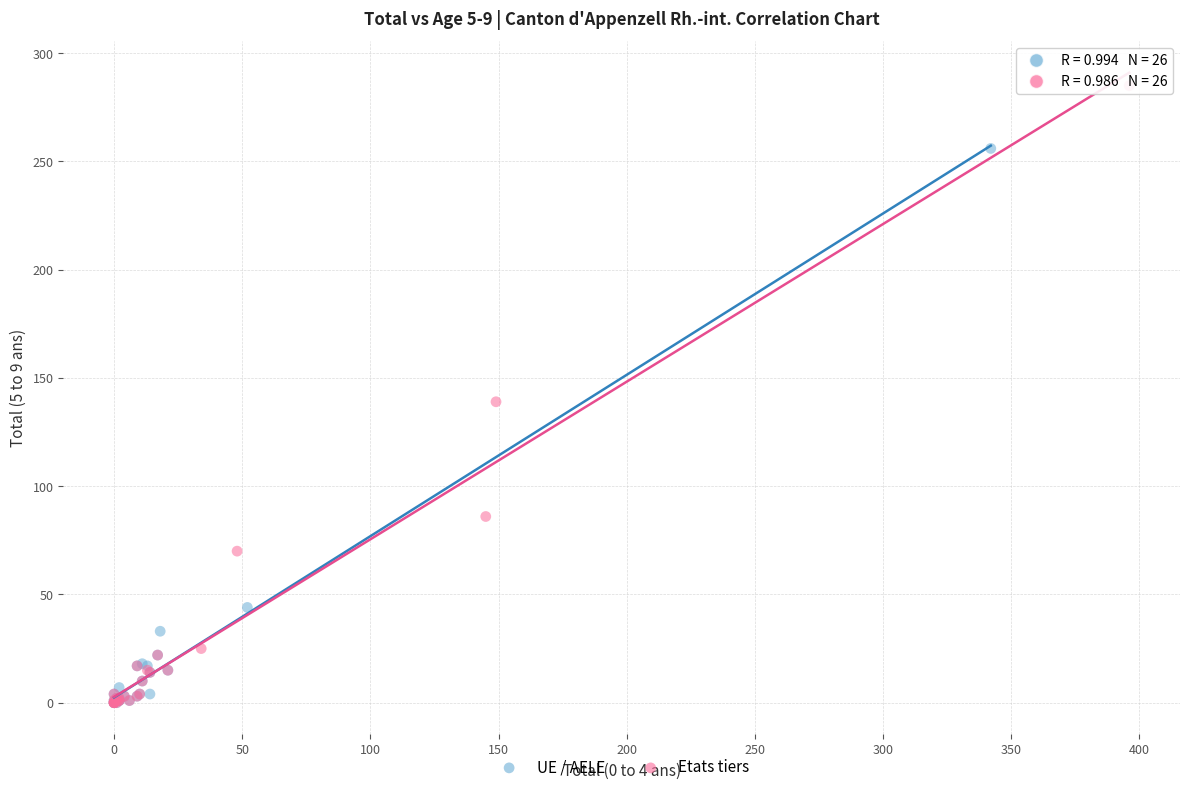

Which series reaches the maximum Y coordinate?

Etats tiers